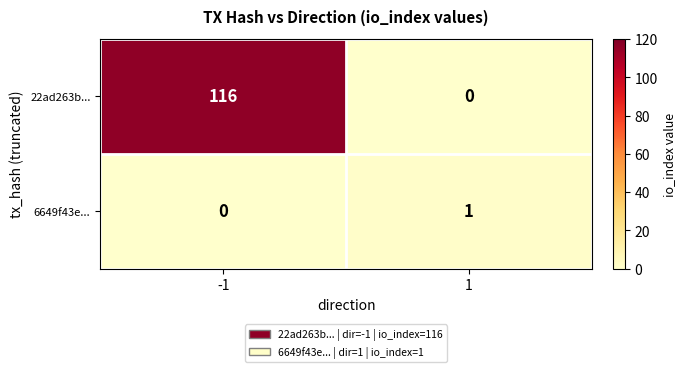

What is the sum of all 22ad263b... values?

116